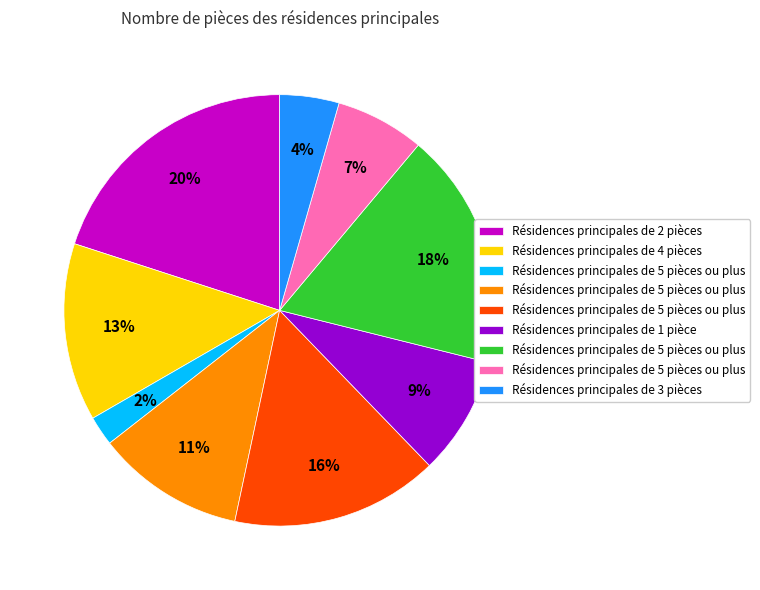

Is there any slice that represents more than half of the pie?

No